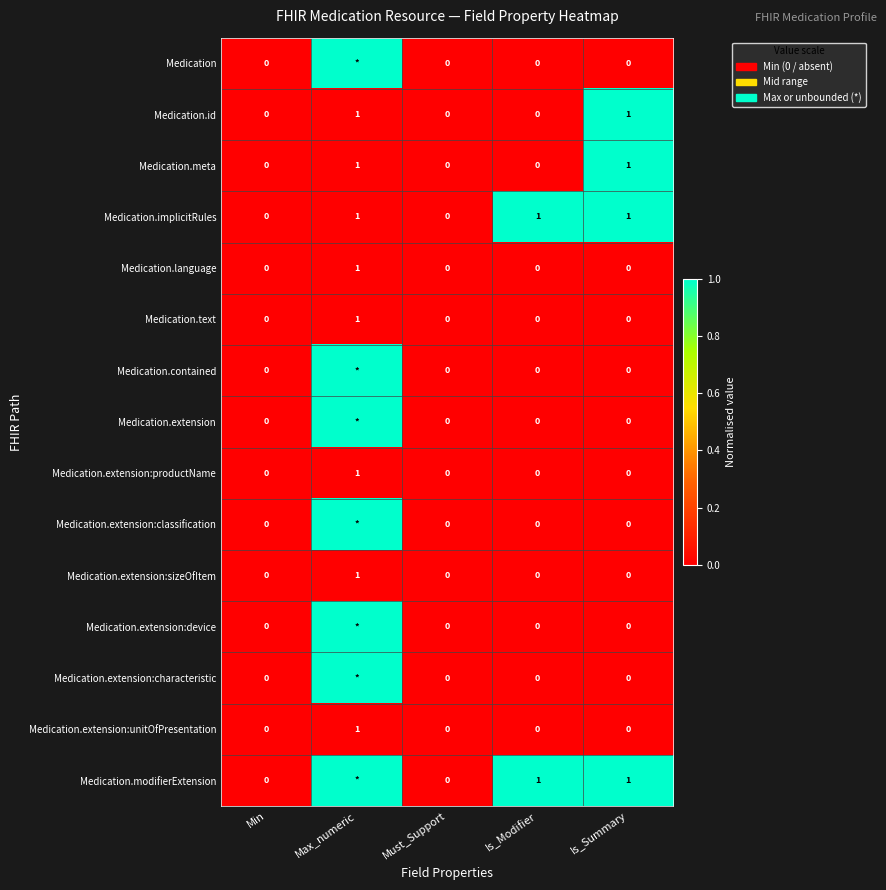

Count the Medication.text values in the range 0 to 1.

5